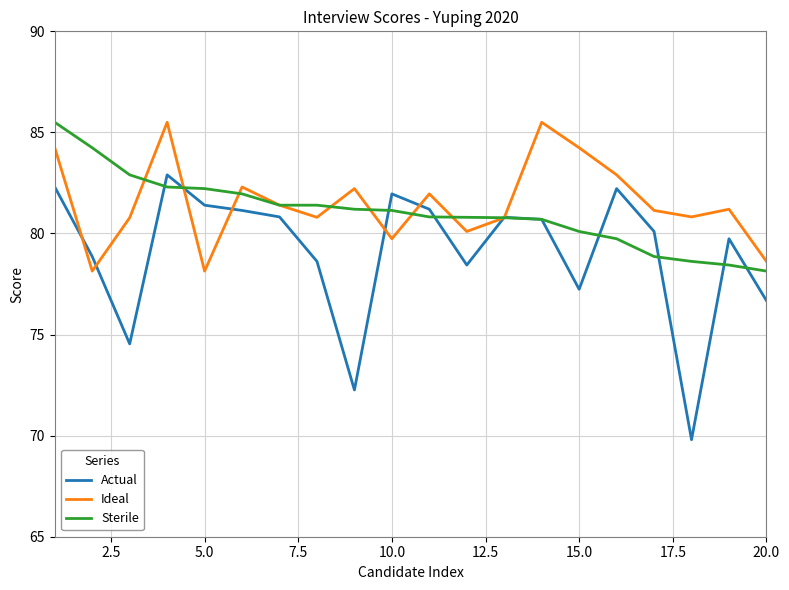

What are all the series names shown in the legend?

Actual, Ideal, Sterile